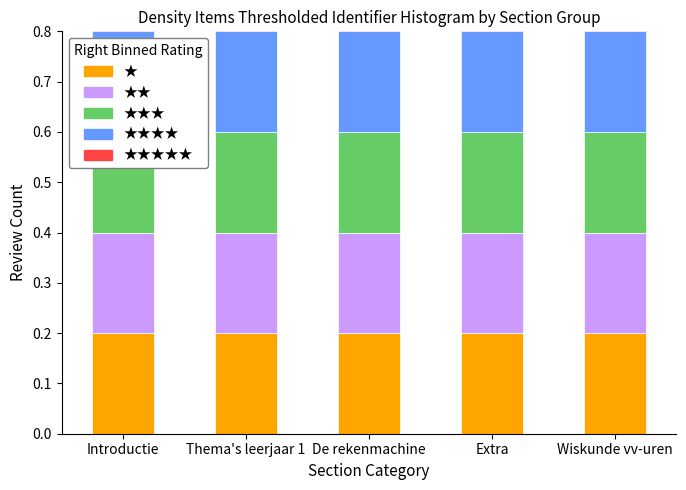

At which category is the sum across all series the highest?

Introductie